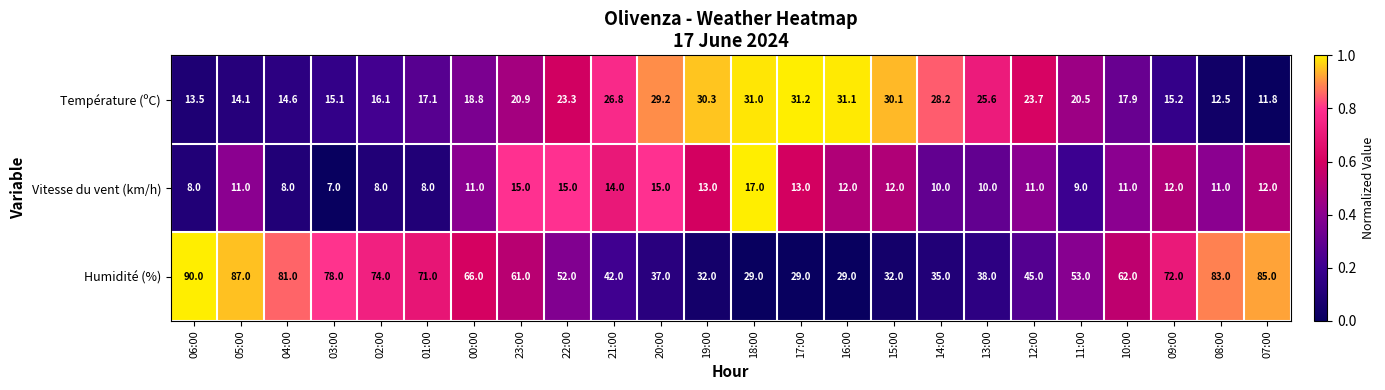

The value of Vitesse du vent (km/h) at 05:00 is 5.9. True or false?

False